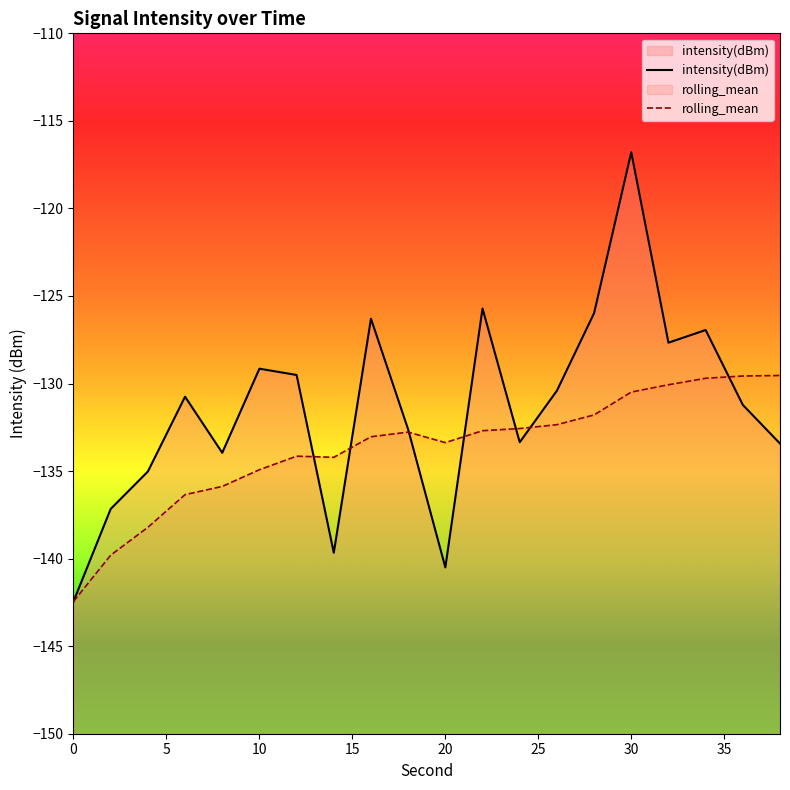

Which category has the highest value in the rolling_mean series?

38